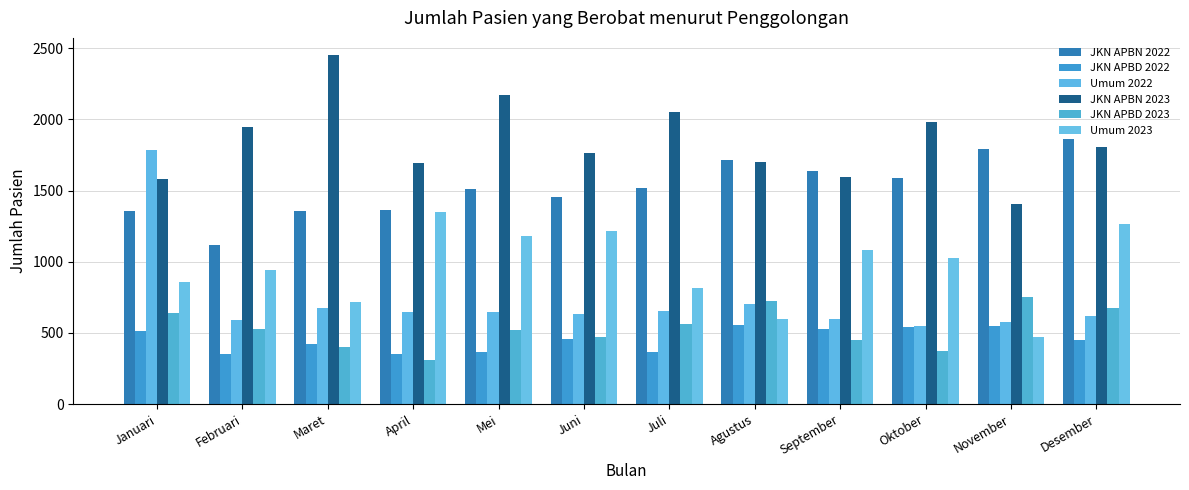

Which series has the widest spread of values?

Umum 2022